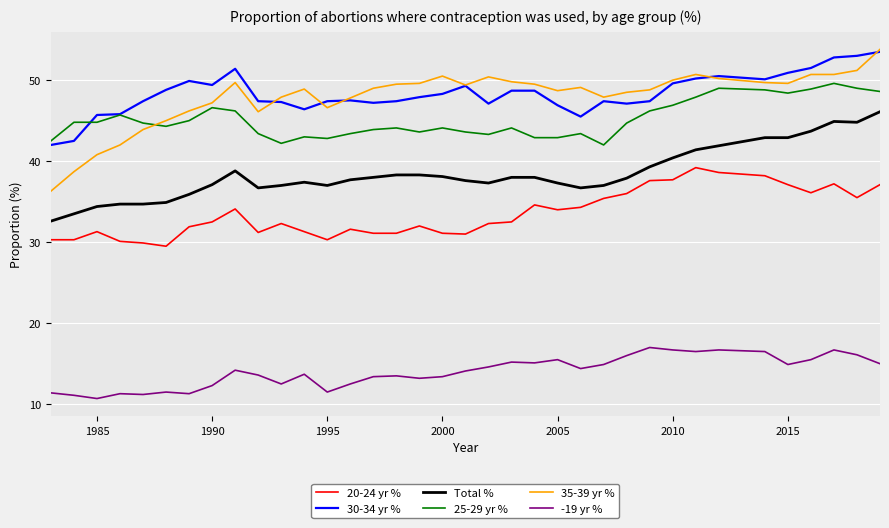

What is the average value of the 25-29 yr % series?

45.1